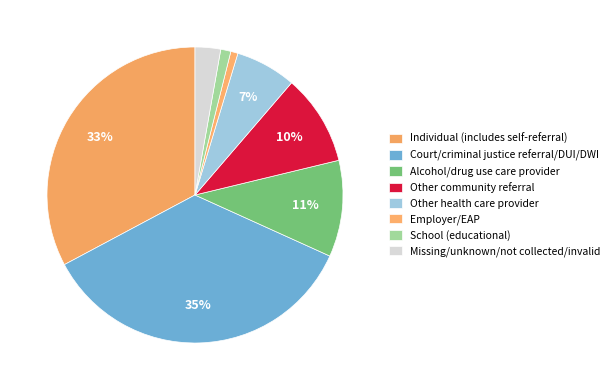

To the nearest percent, what is the difference between the Individual (includes self-referral) and School (educational) slice percentages?

32%